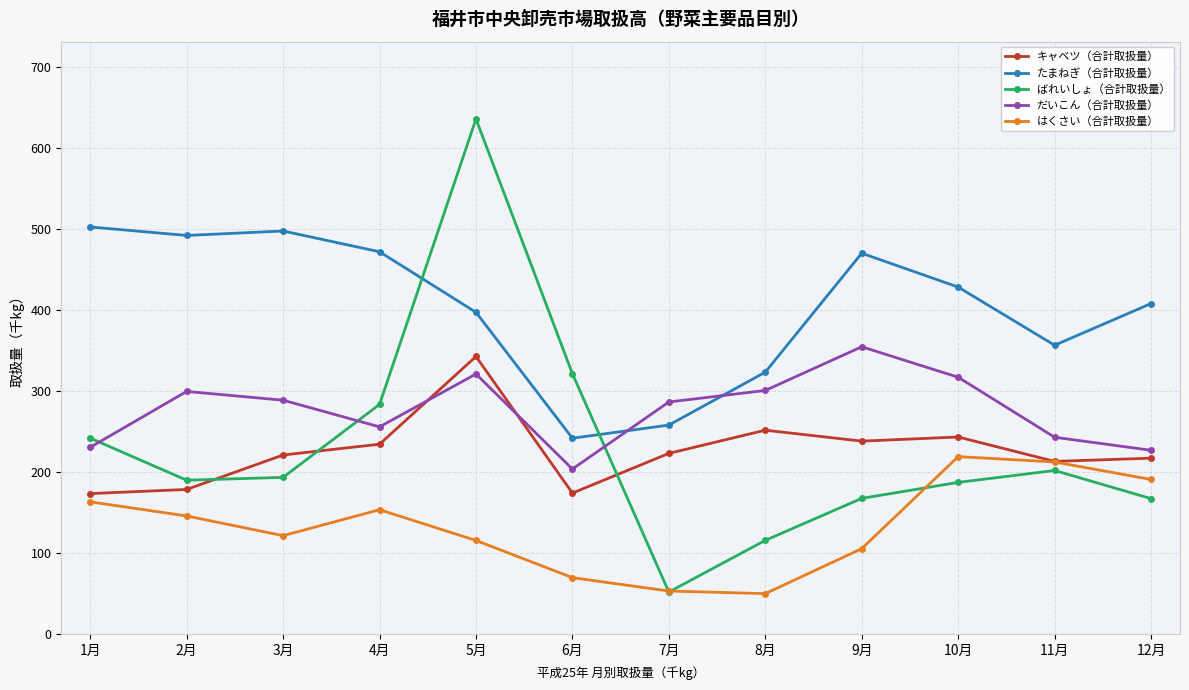

At which category does the chart reach its peak across all series?

5月